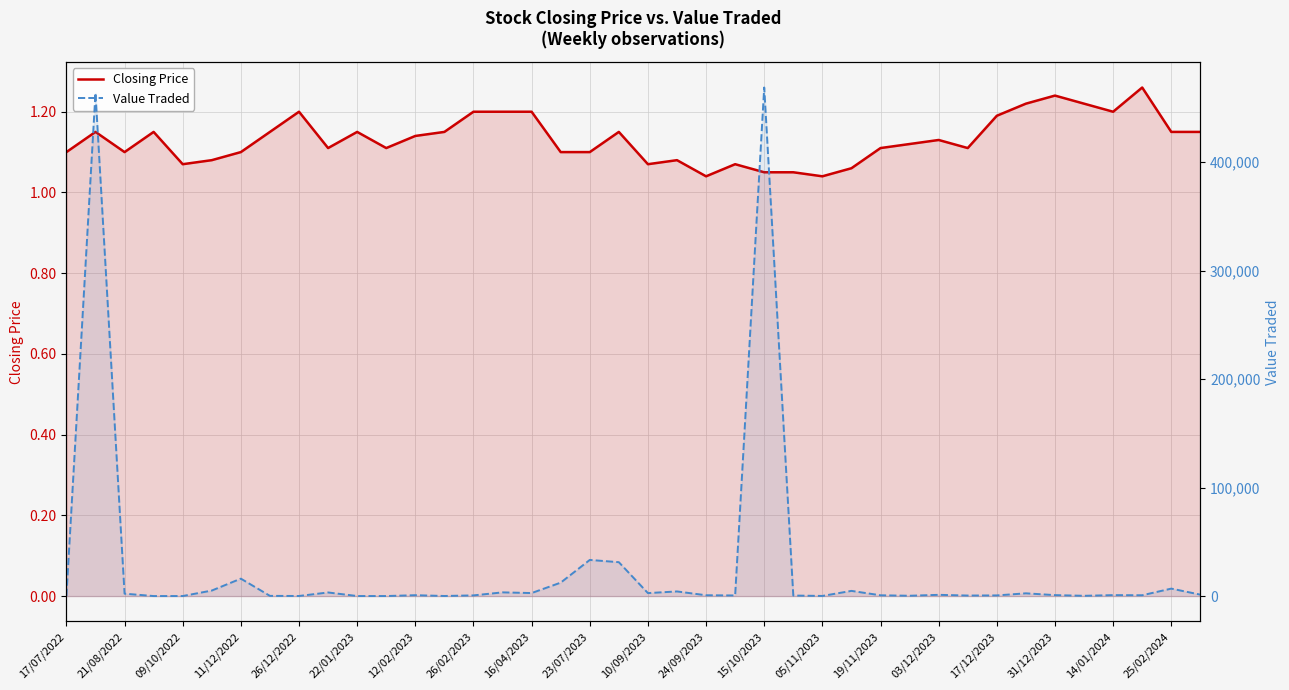

The value of Closing Price at 15/10/2023 is 1.1. True or false?

True